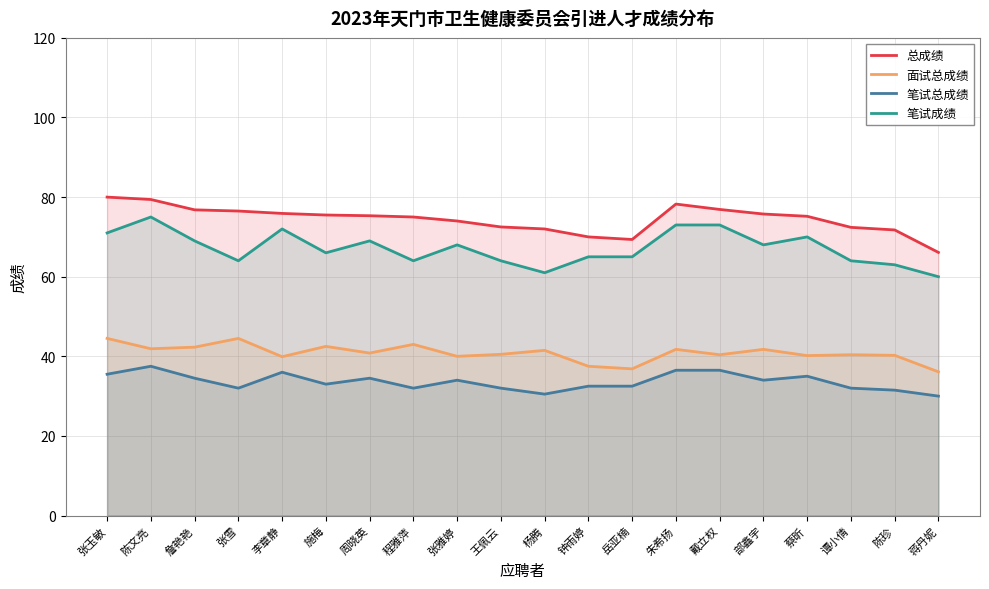

Reading left to right, transcribe all the data shown in this chart.

总成绩: 张玉敏=80.0	陈文亮=79.4	詹艳艳=76.8	张雪=76.5	李章静=75.9	施梅=75.5	周晓英=75.3	程雅萍=75.0	张雅婷=74.0	王佩云=72.5	杨腾=72.0	钟雨婷=70.0	岳亚楠=69.3	朱希扬=78.2	戴立权=76.9	部鑫宇=75.8	蔡昕=75.2	谭小倩=72.4	陈珍=71.8	蒋丹妮=66.1
面试总成绩: 张玉敏=44.5	陈文亮=41.9	詹艳艳=42.3	张雪=44.5	李章静=39.9	施梅=42.5	周晓英=40.8	程雅萍=43.0	张雅婷=40.0	王佩云=40.5	杨腾=41.5	钟雨婷=37.5	岳亚楠=36.9	朱希扬=41.8	戴立权=40.4	部鑫宇=41.8	蔡昕=40.2	谭小倩=40.4	陈珍=40.2	蒋丹妮=36.1
笔试总成绩: 张玉敏=35.5	陈文亮=37.5	詹艳艳=34.5	张雪=32.0	李章静=36.0	施梅=33.0	周晓英=34.5	程雅萍=32.0	张雅婷=34.0	王佩云=32.0	杨腾=30.5	钟雨婷=32.5	岳亚楠=32.5	朱希扬=36.5	戴立权=36.5	部鑫宇=34.0	蔡昕=35.0	谭小倩=32.0	陈珍=31.5	蒋丹妮=30.0
笔试成绩: 张玉敏=71.0	陈文亮=75.0	詹艳艳=69.0	张雪=64.0	李章静=72.0	施梅=66.0	周晓英=69.0	程雅萍=64.0	张雅婷=68.0	王佩云=64.0	杨腾=61.0	钟雨婷=65.0	岳亚楠=65.0	朱希扬=73.0	戴立权=73.0	部鑫宇=68.0	蔡昕=70.0	谭小倩=64.0	陈珍=63.0	蒋丹妮=60.0